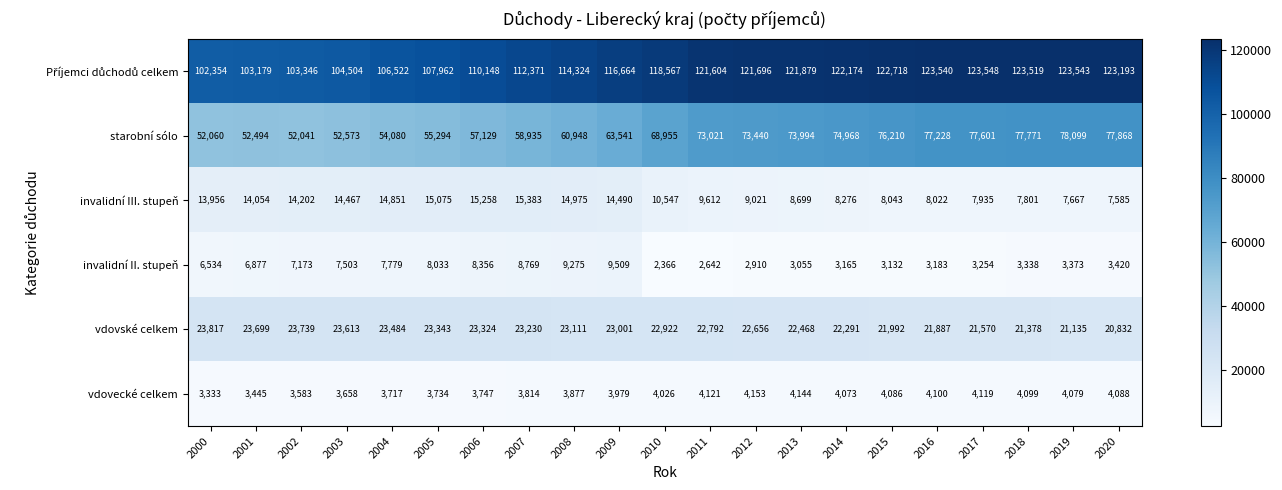

What is the total value across all series at 2003?

206318